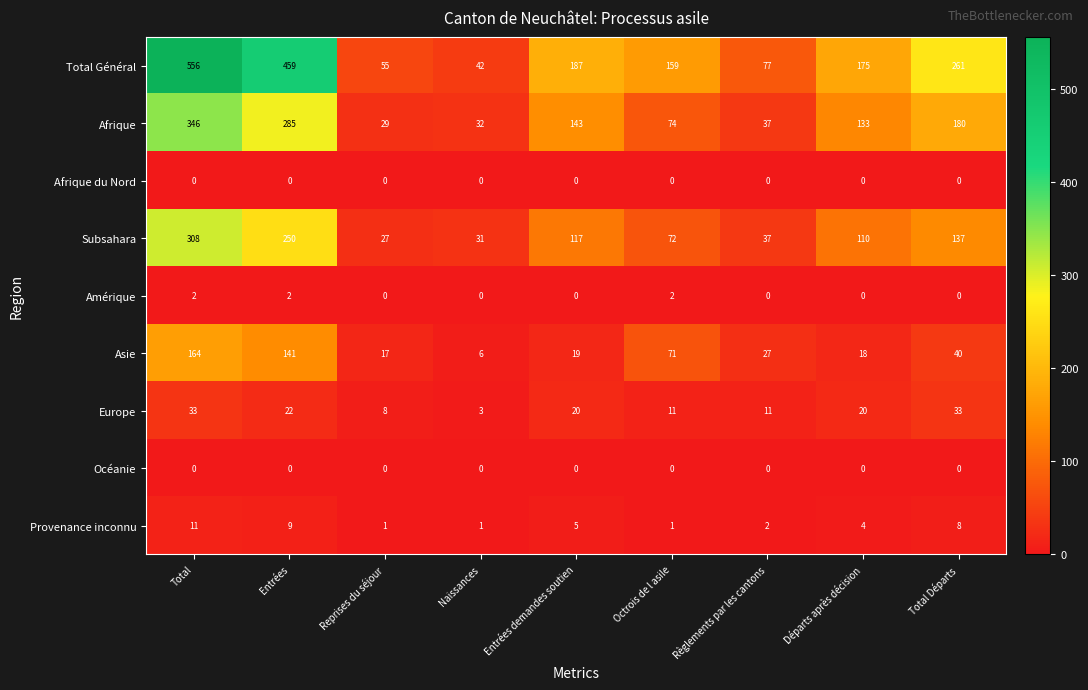

Which series has the largest total across all categories?

Total Général